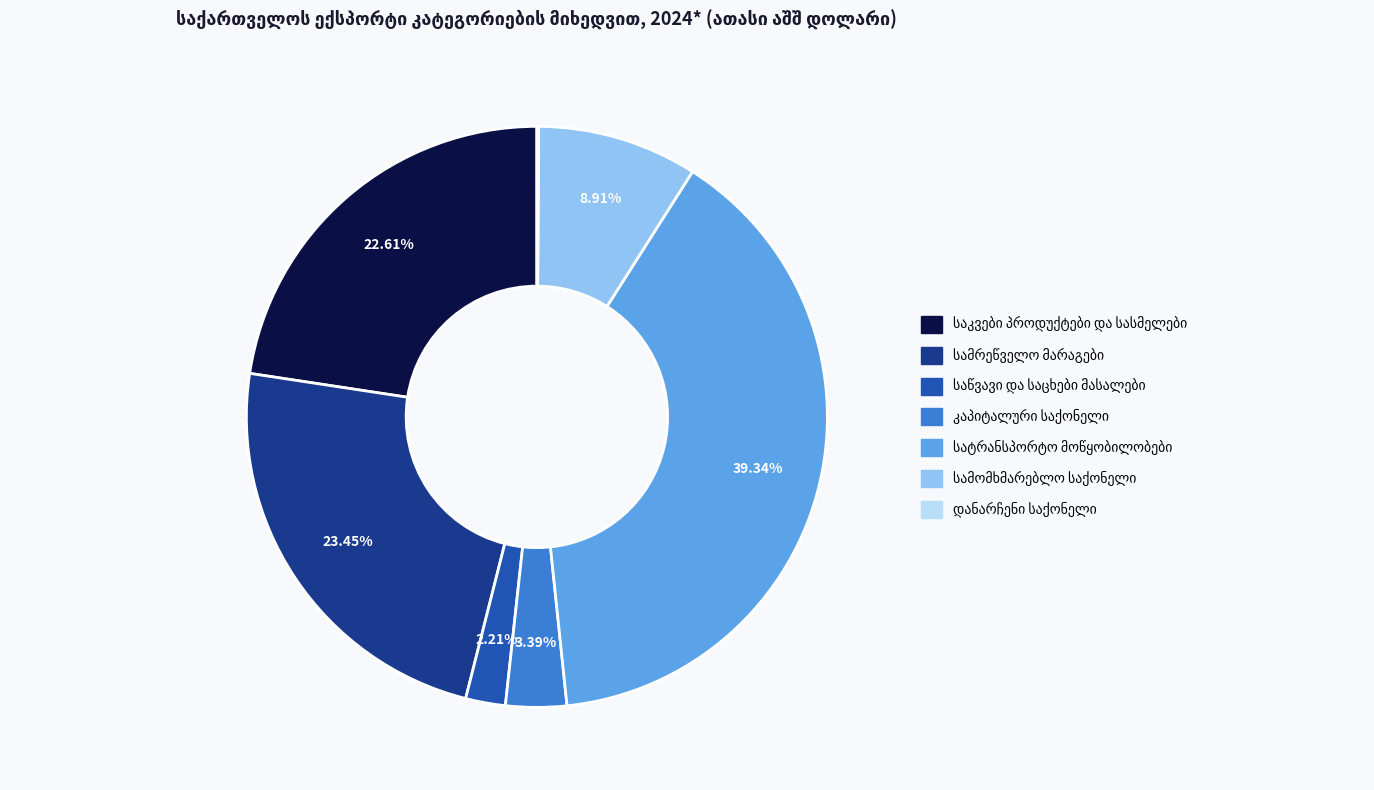

Is there any slice that represents more than half of the pie?

No